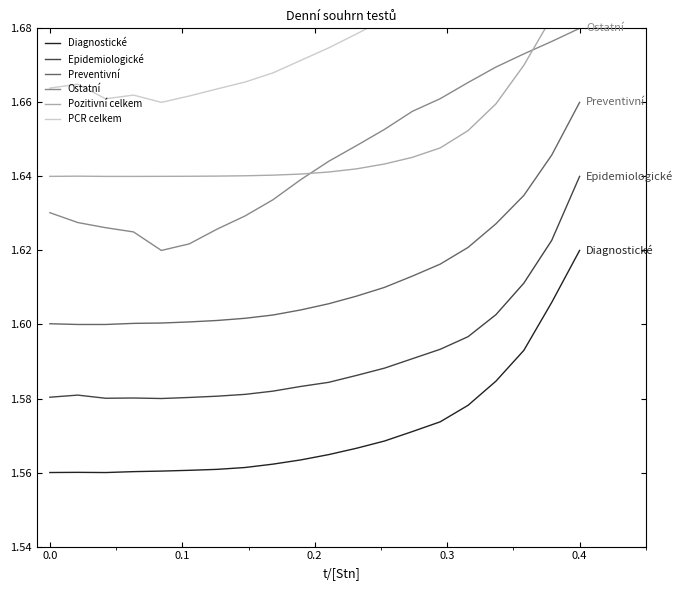

True or false: Epidemiologické and Ostatní cross at least once.

False